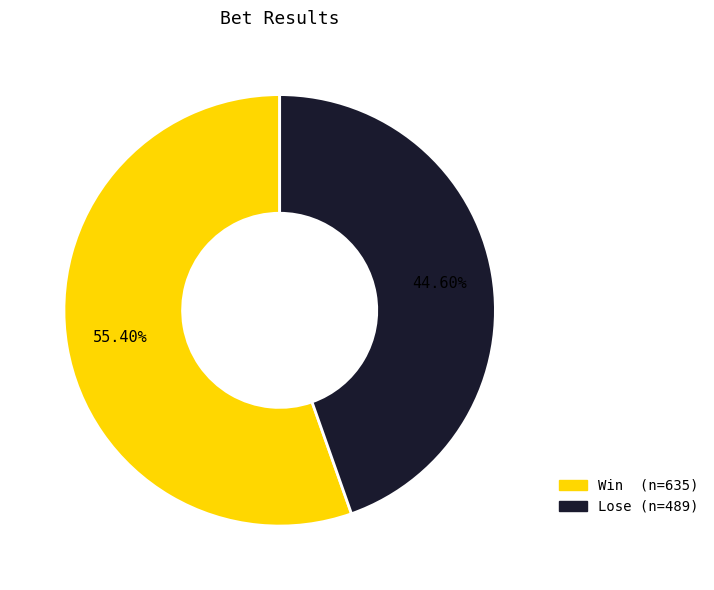

How many segments does this pie chart have?

2